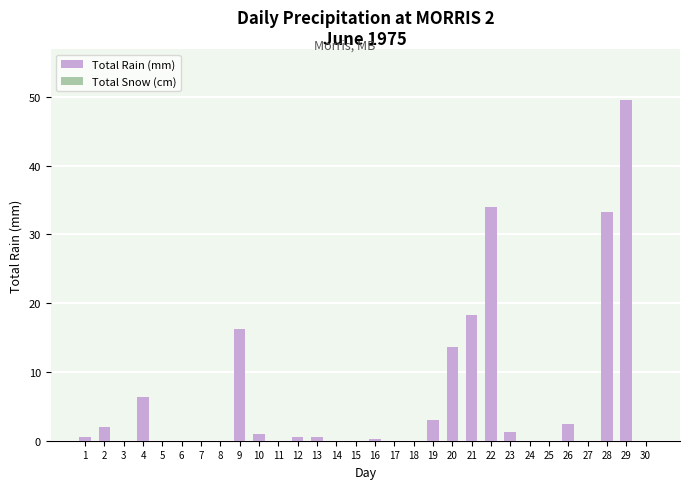

The chart shows a value of 2.0 at 2. True or false?

True